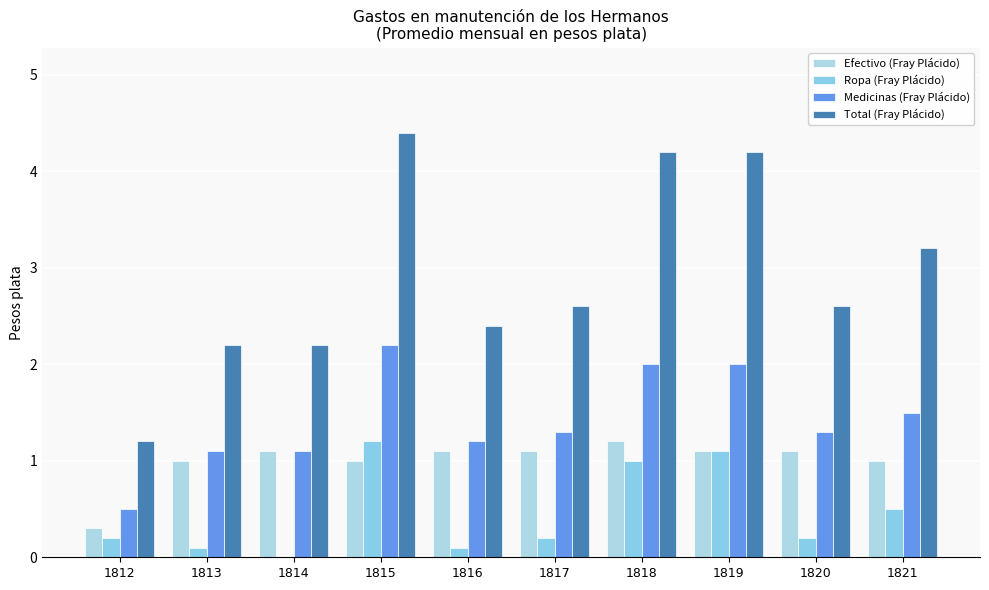

Is the value of Medicinas (Fray Plácido) at 1815 greater than the value of Efectivo (Fray Plácido) at 1813?

Yes